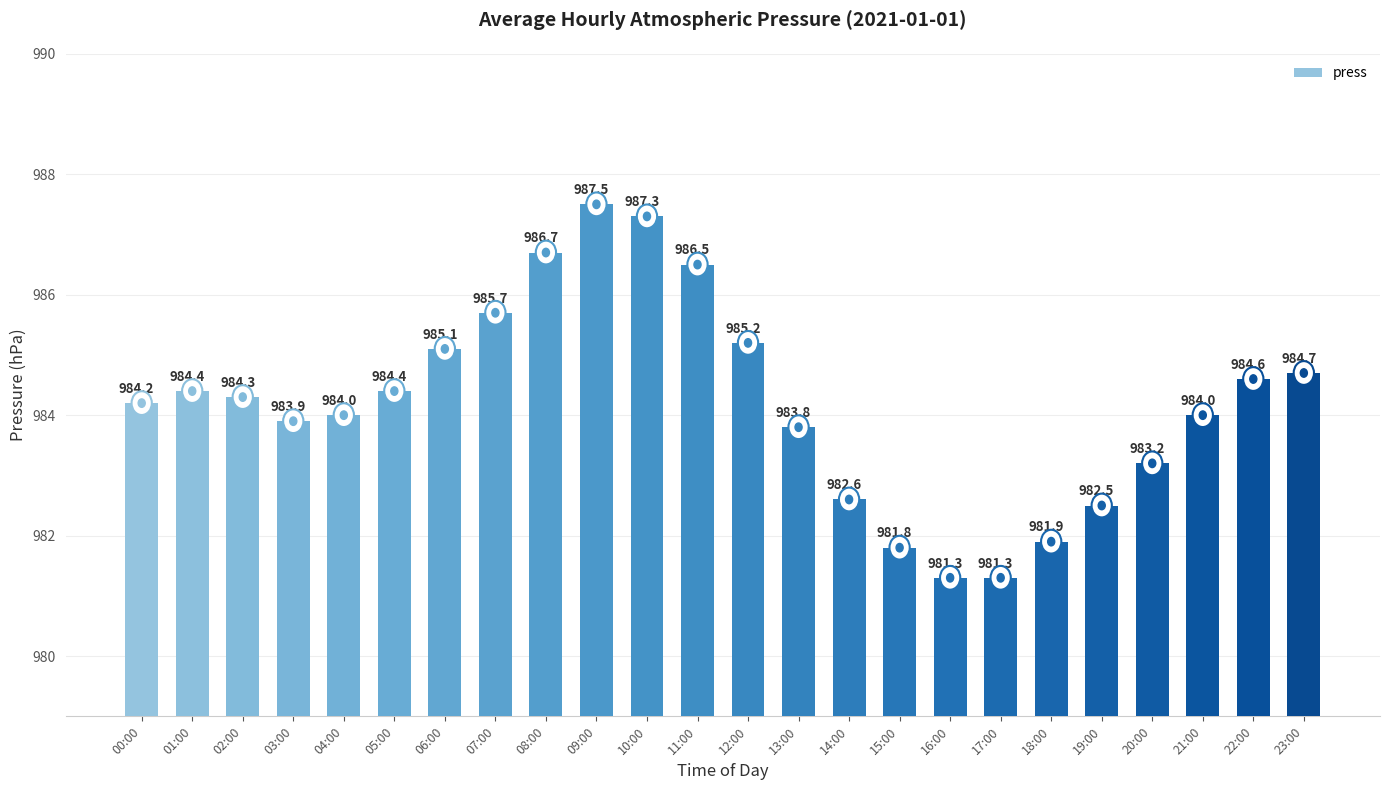

The chart shows a value of 7.5 at 01:00. True or false?

False